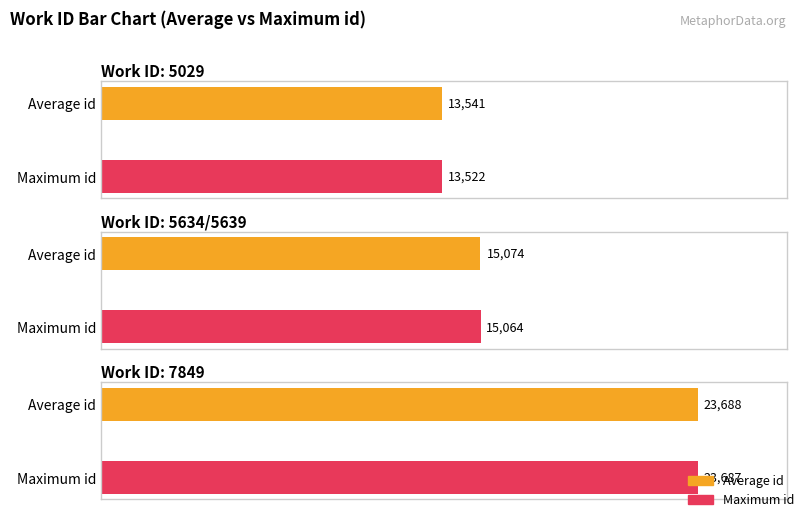

Which has a higher value, 7849 or 5634/5639?

7849